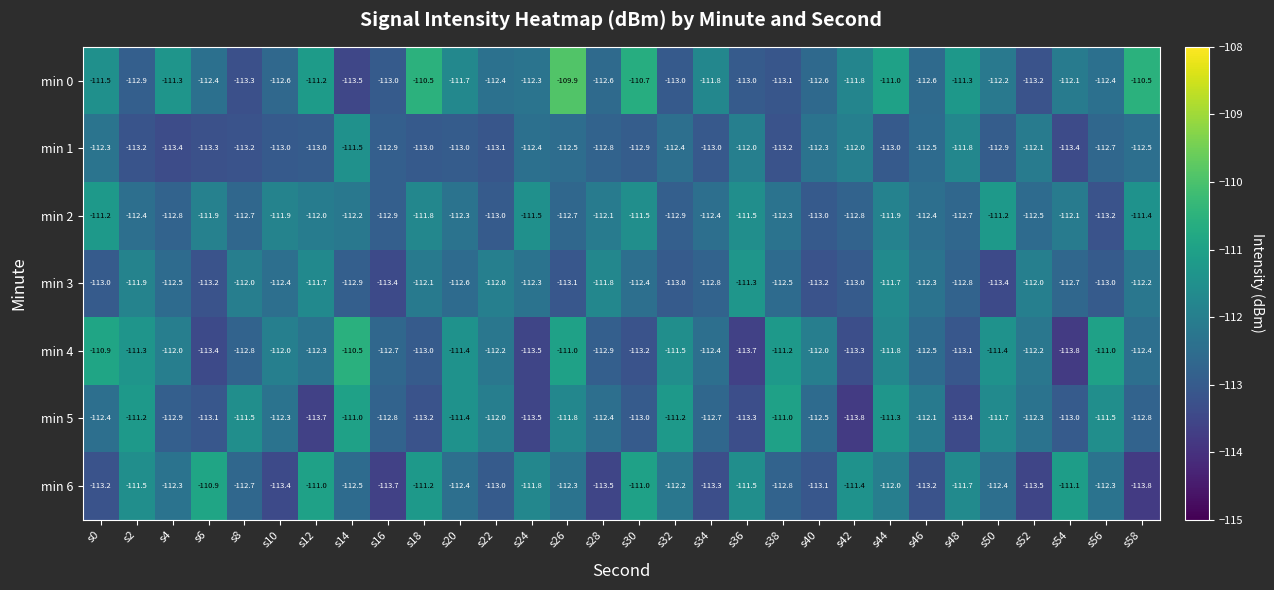

What is the spread (max minus min) of values at s24?

2.0